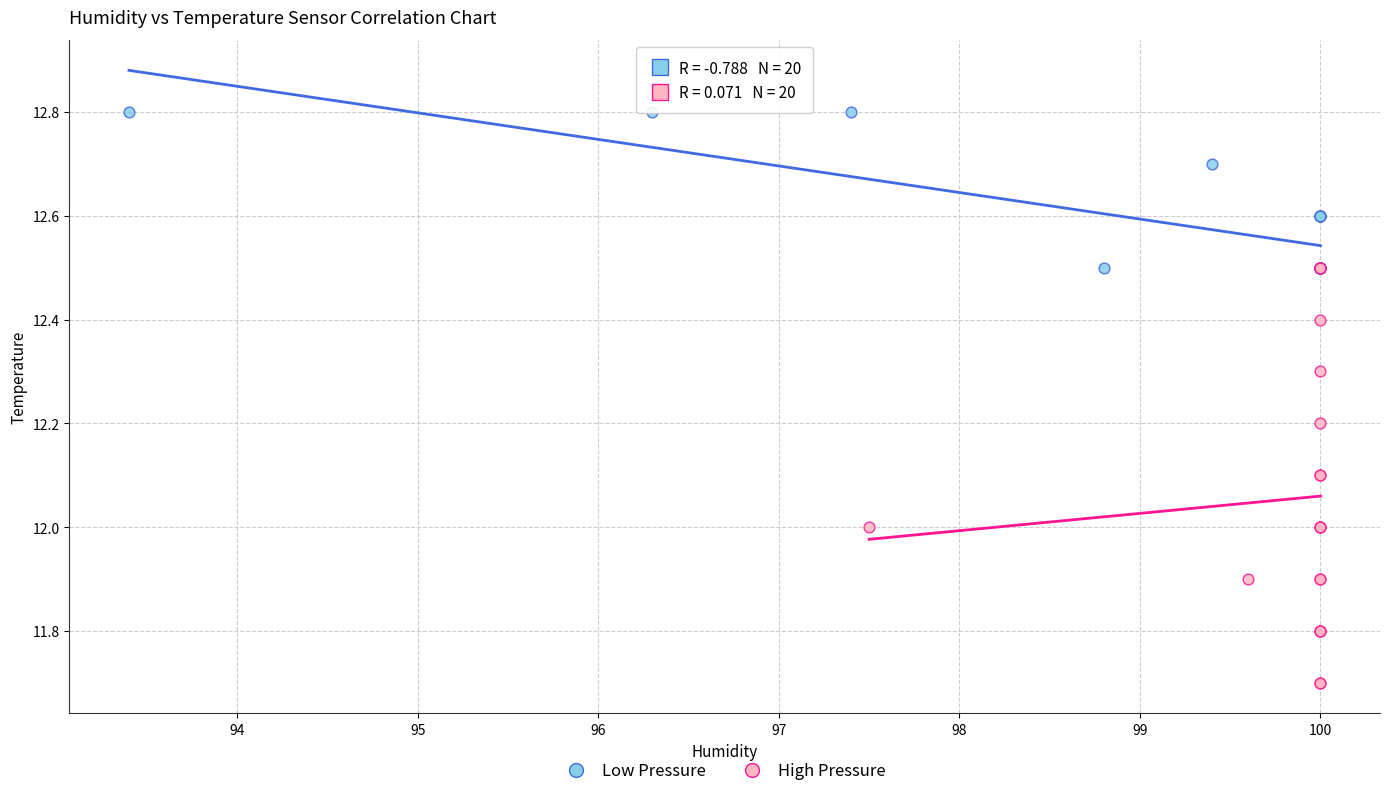

Which series reaches the minimum Y coordinate?

High Pressure